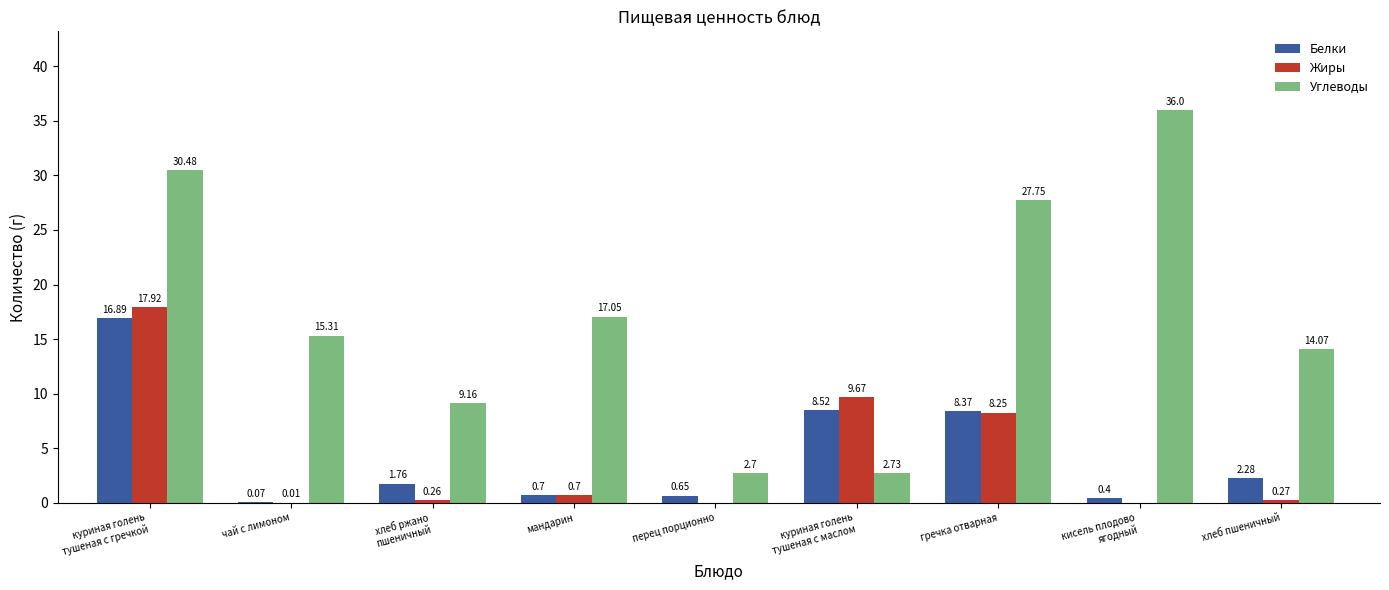

Between чай с лимоном and мандарин, which series saw the biggest shift?

Углеводы